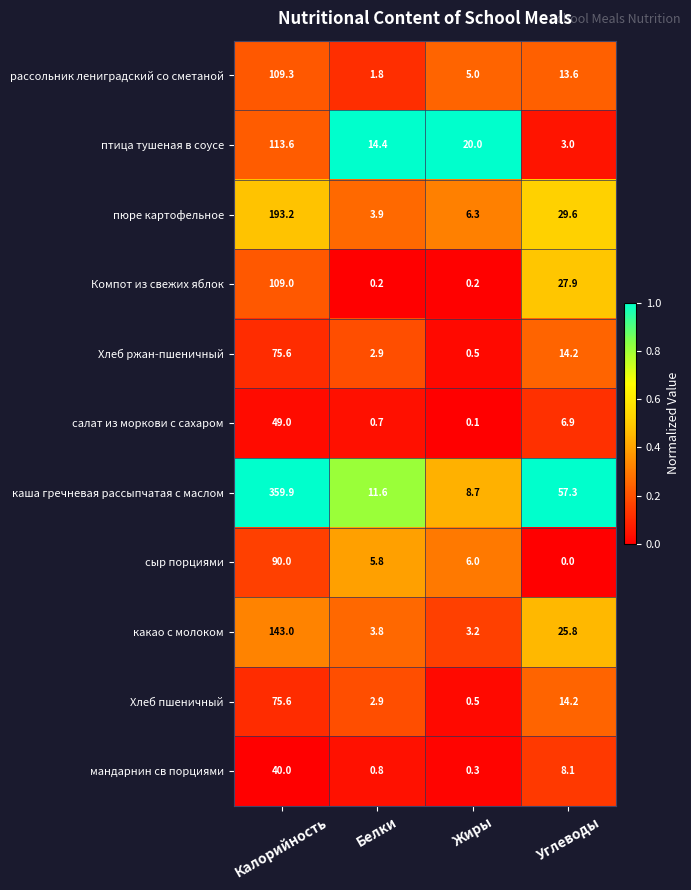

List the labels in order of мандарнин св порциями value, largest first.

Калорийность, Углеводы, Белки, Жиры